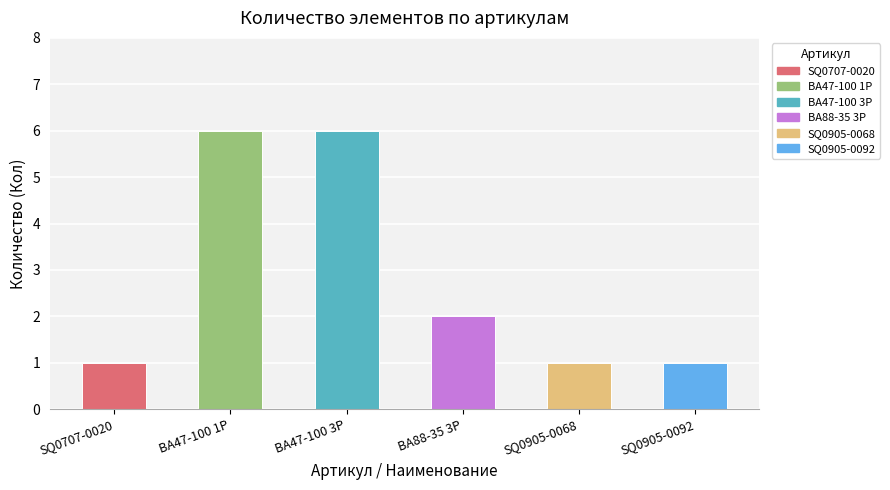

What is the difference between the values at ВА47-100 3Р and SQ0905-0092?

5